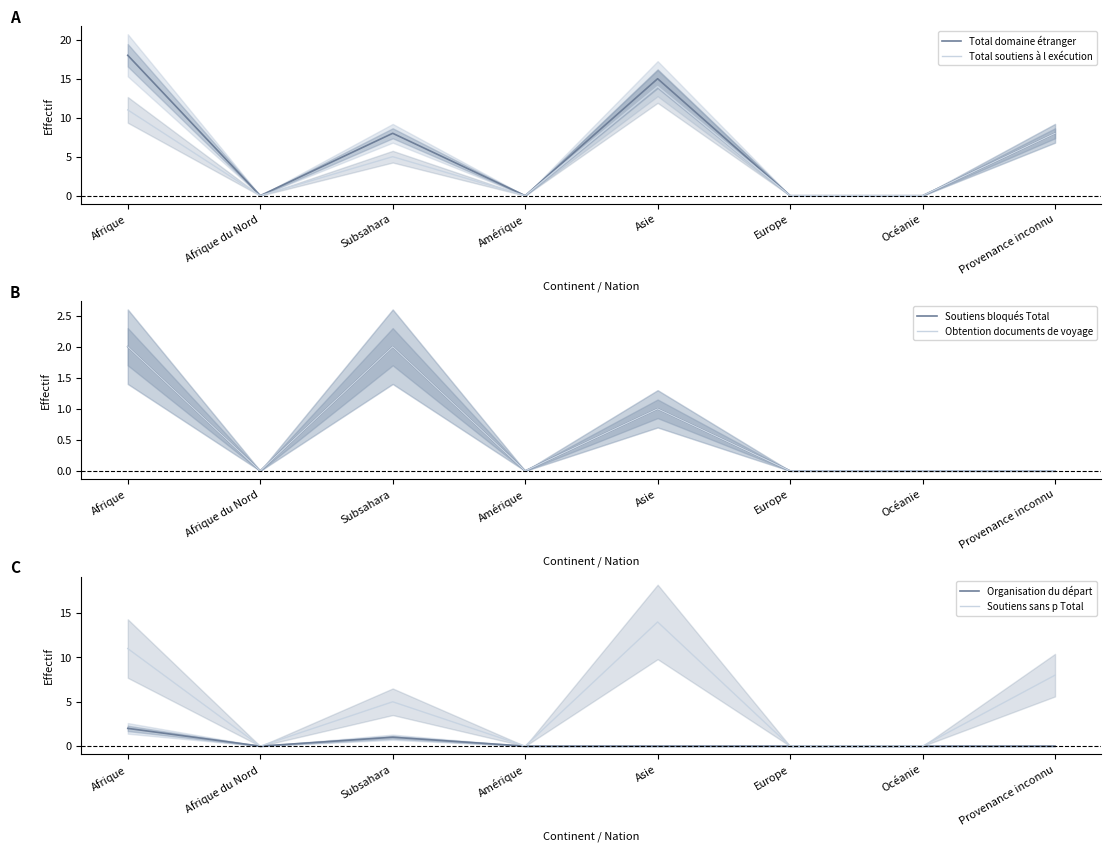

Which category has the lowest value in the Soutiens sans p Total series?

Afrique du Nord